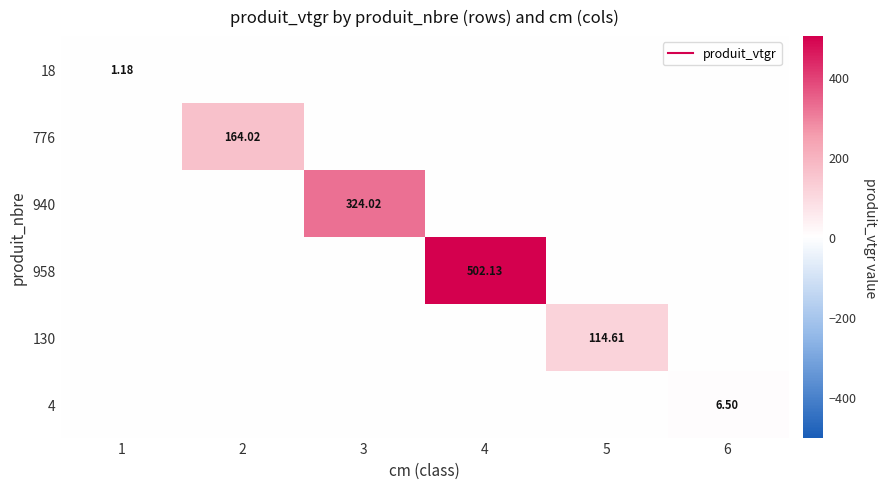

Is the value of 958 at 6 greater than the value of 18 at 1?

No